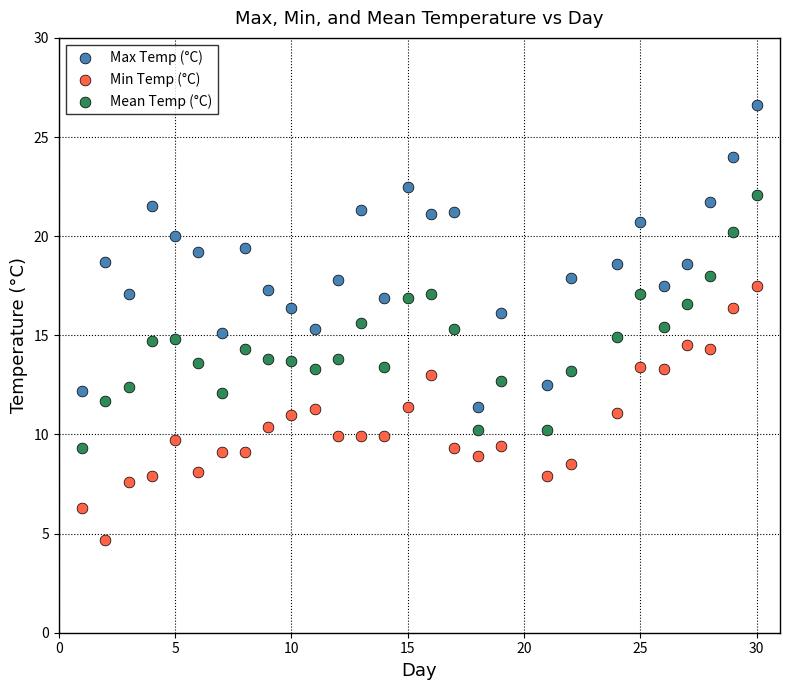

Which series reaches the minimum Y coordinate?

Min Temp (°C)